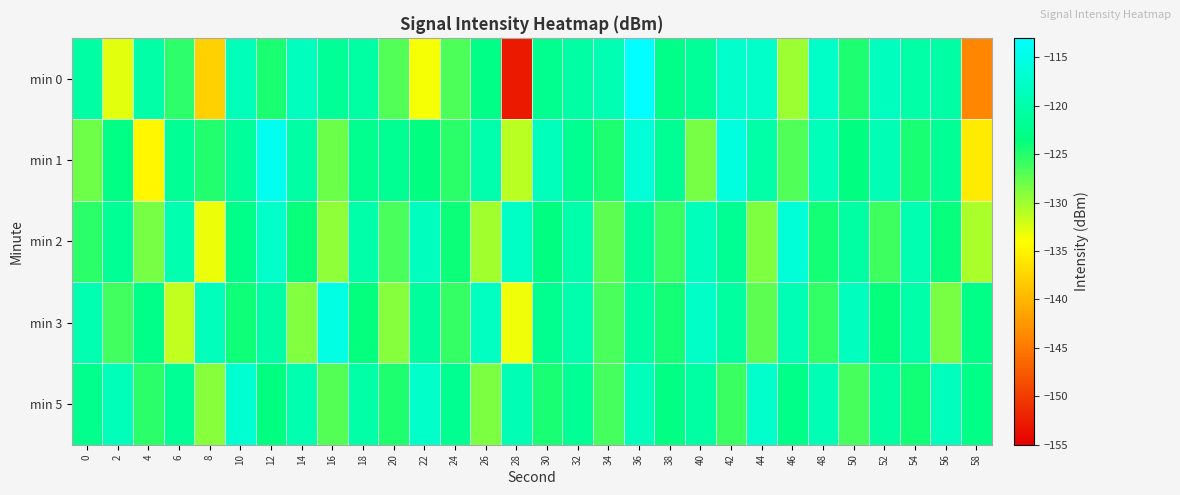

Between 2 and 56, which is larger?

56